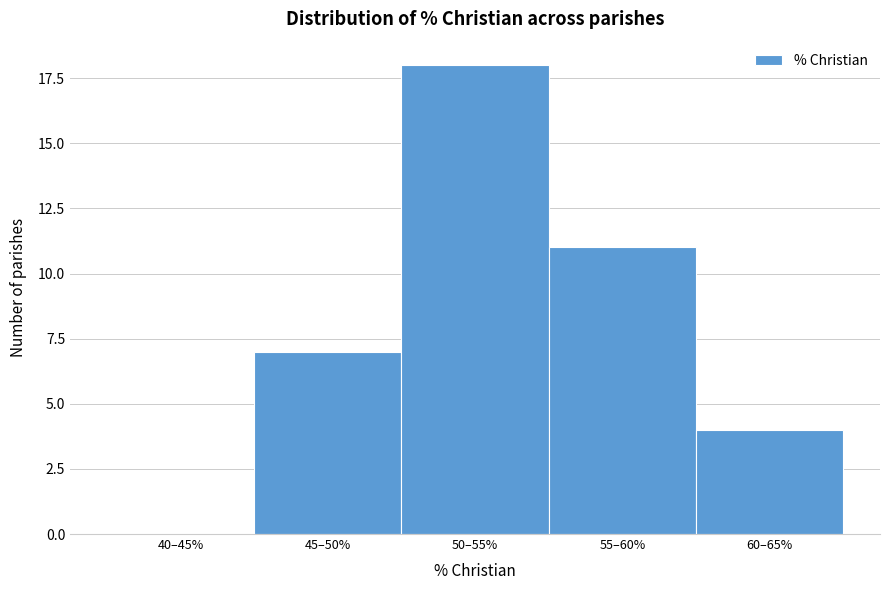

Reading left to right, what are all the values shown in this chart?

40–45%=0	45–50%=7	50–55%=18	55–60%=11	60–65%=4